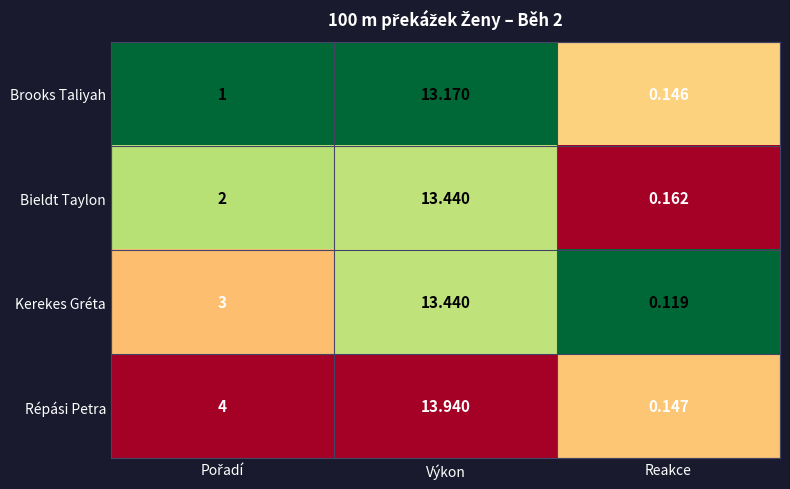

At which category does the chart reach its minimum across all series?

Reakce